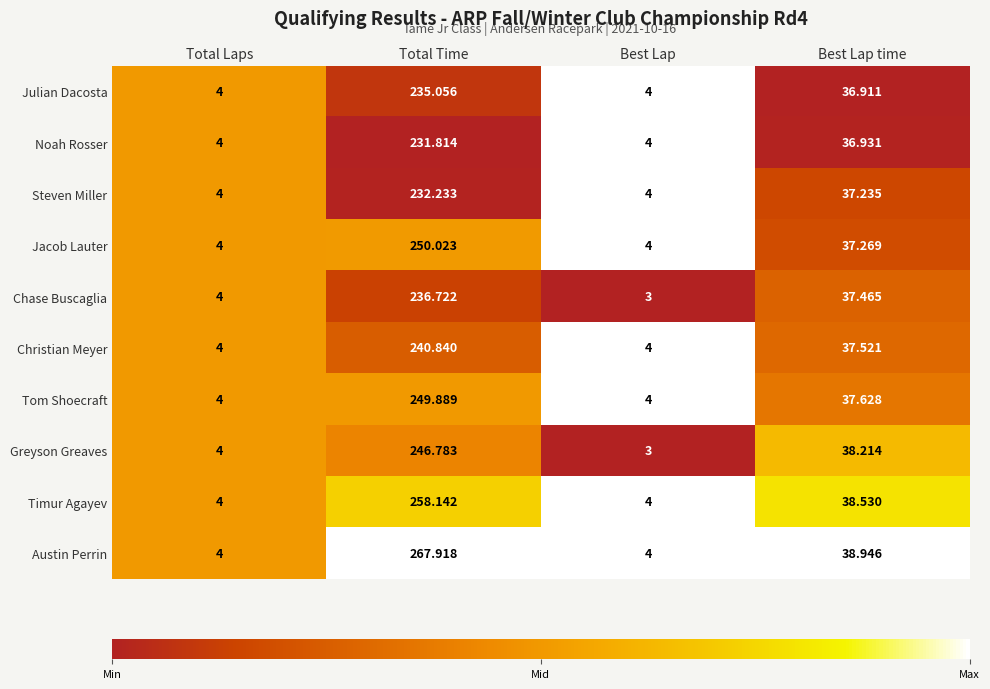

Which category has the highest value in the Greyson Greaves series?

Total Time